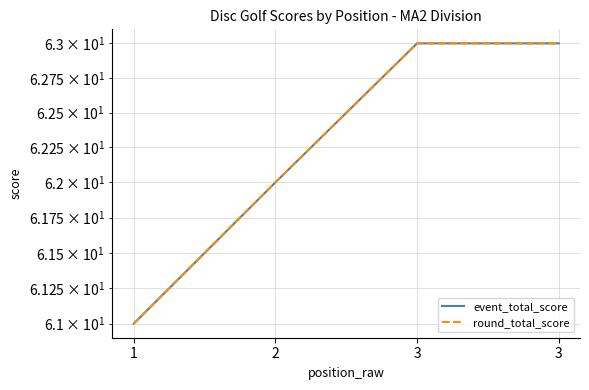

How many values in the event_total_score series are below 63?

2